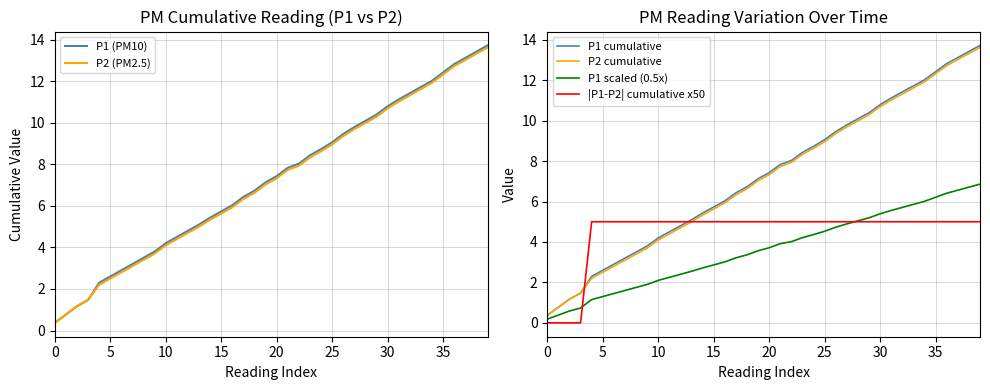

The value of P1 (PM10) at 35 is 12.4. True or false?

True